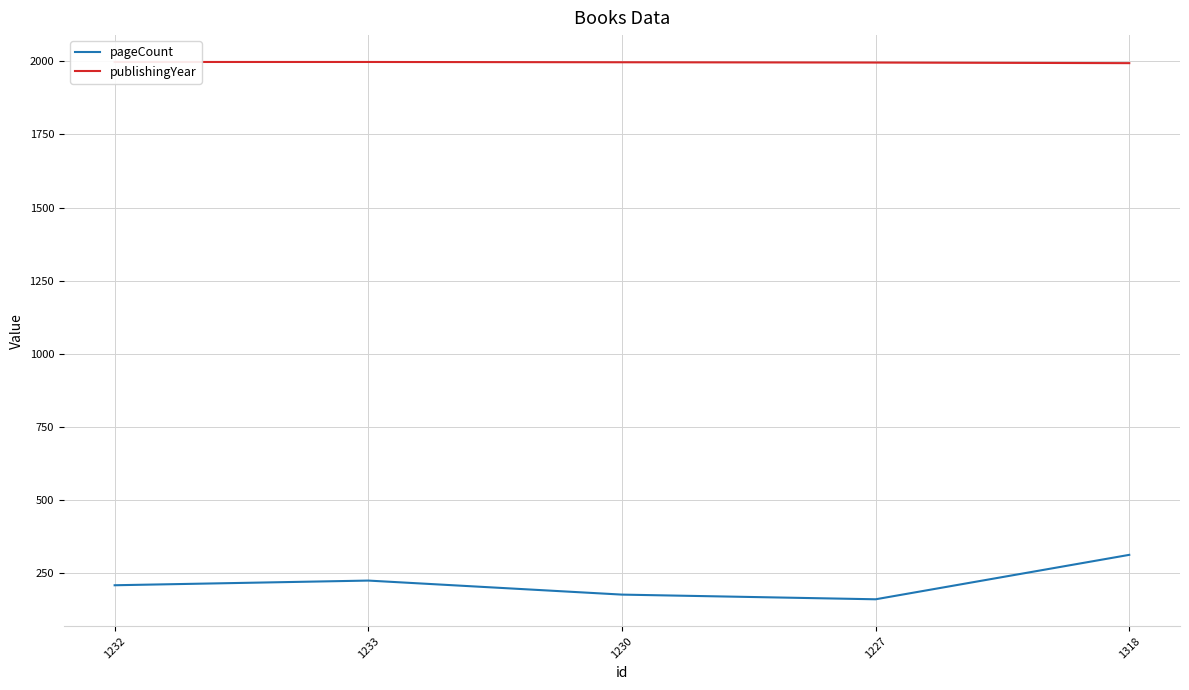

At which label does publishingYear reach its minimum?

1318